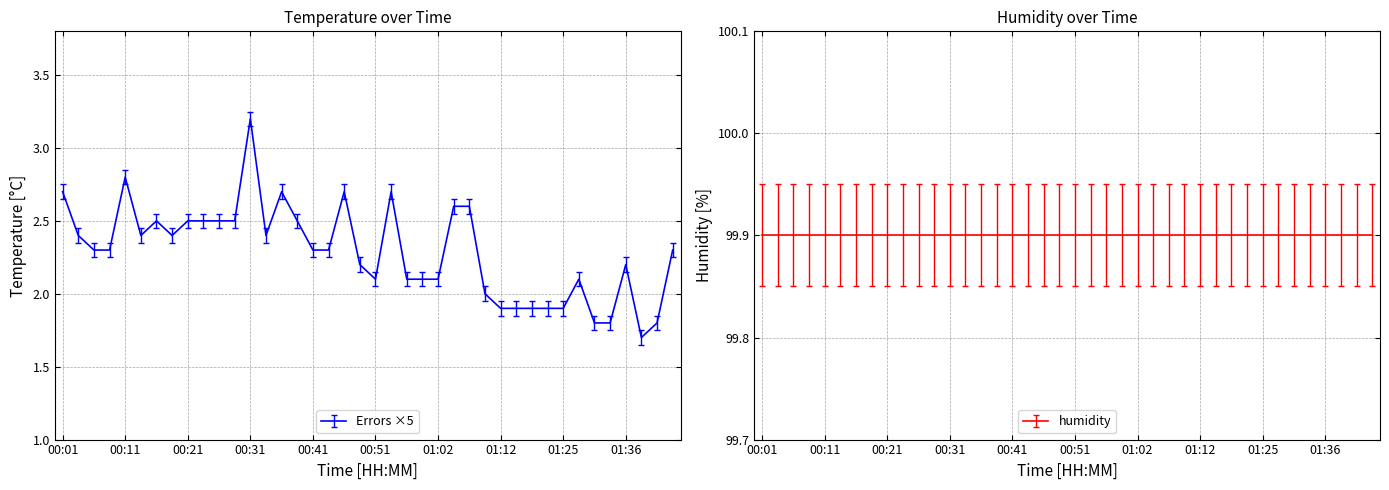

What is the minimum value shown in the chart?

1.7